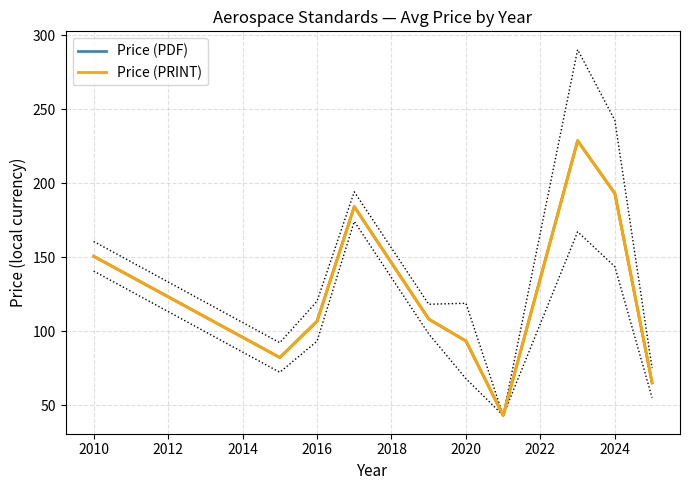

How many interior local valleys does the Price (PDF) series have?

2